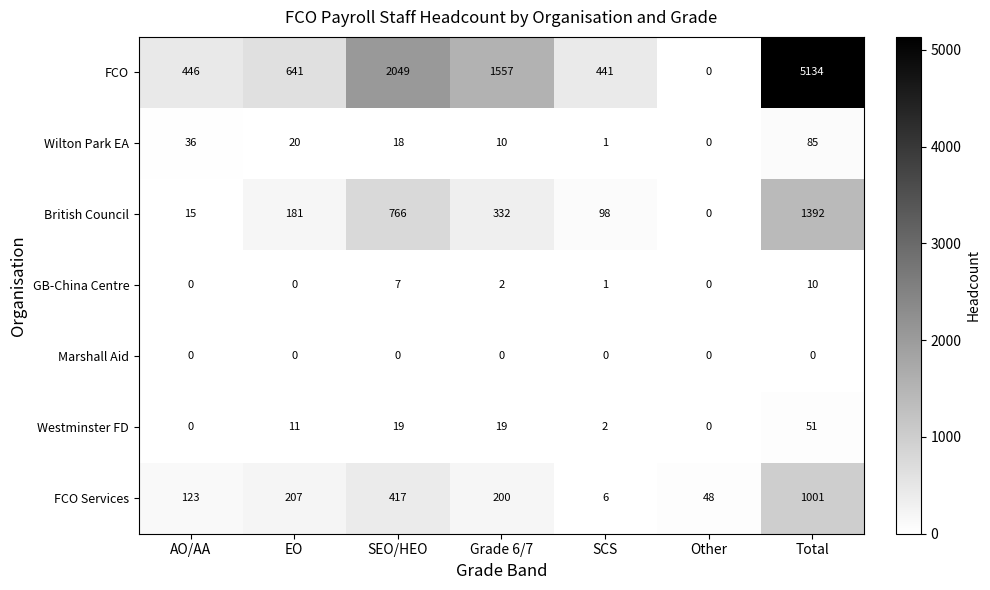

How many categories are shown in the chart?

7